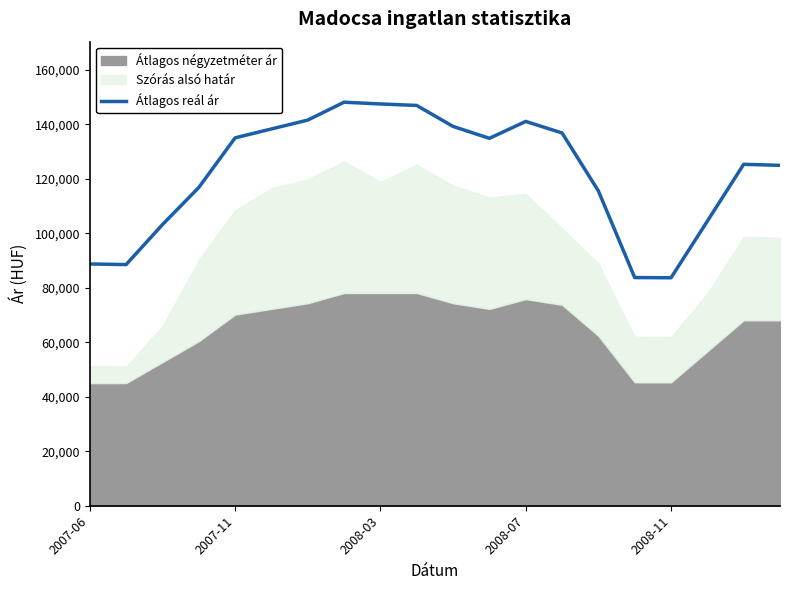

What is the maximum value for Átlagos reál ár?

148066